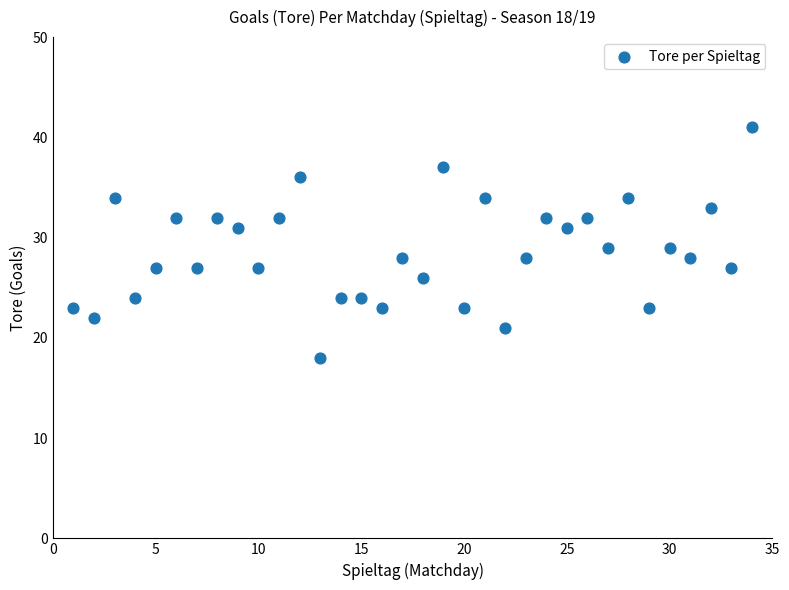

What is the range of X values (max minus min)?

33